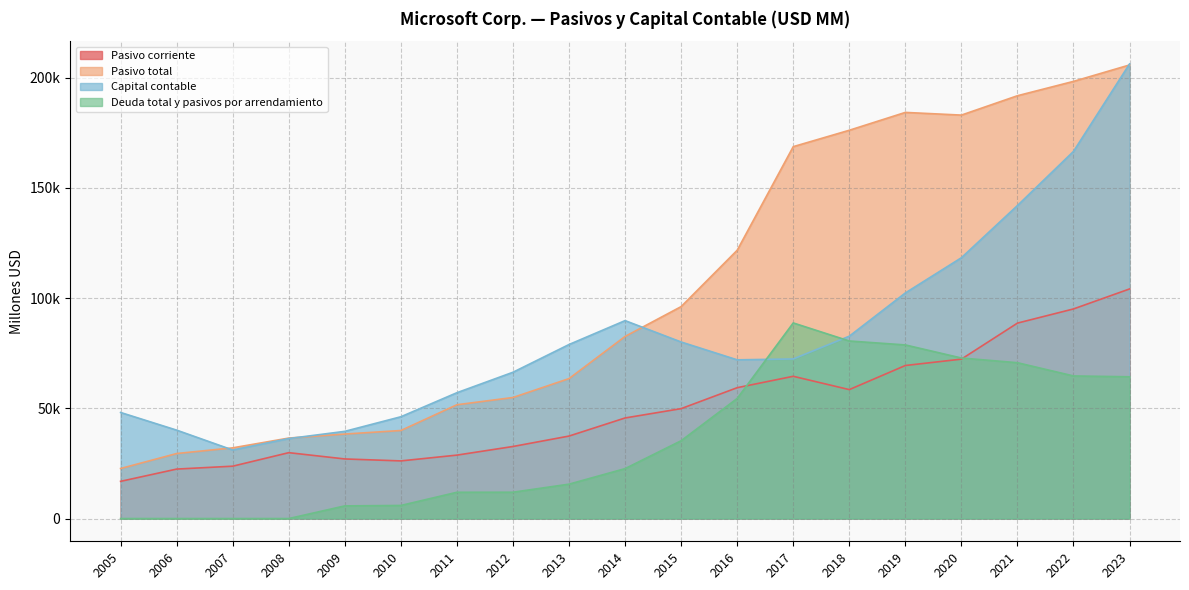

What is the value of the Pasivo total point at the 5th from the left?

38330